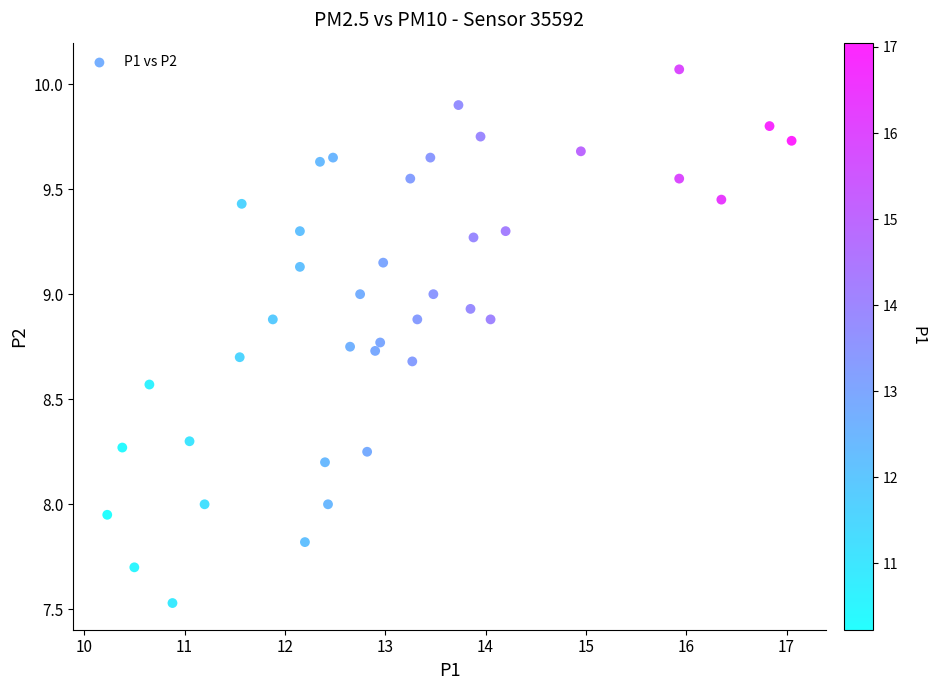

What is the range of X values (max minus min)?

6.8